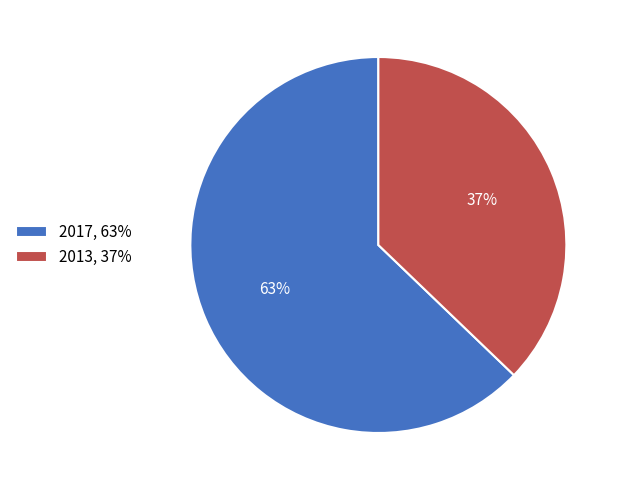

To the nearest percent, what portion does 2017, 63% represent?

63%